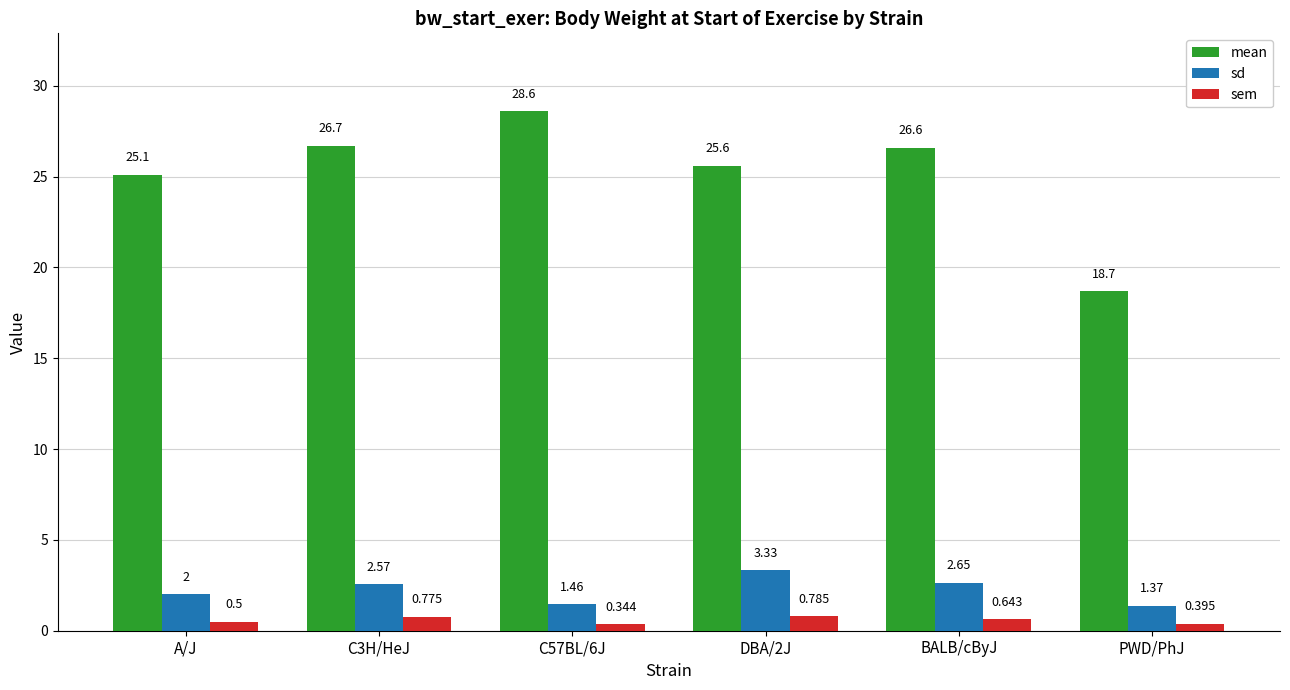

What is the average value of the mean series?

25.2